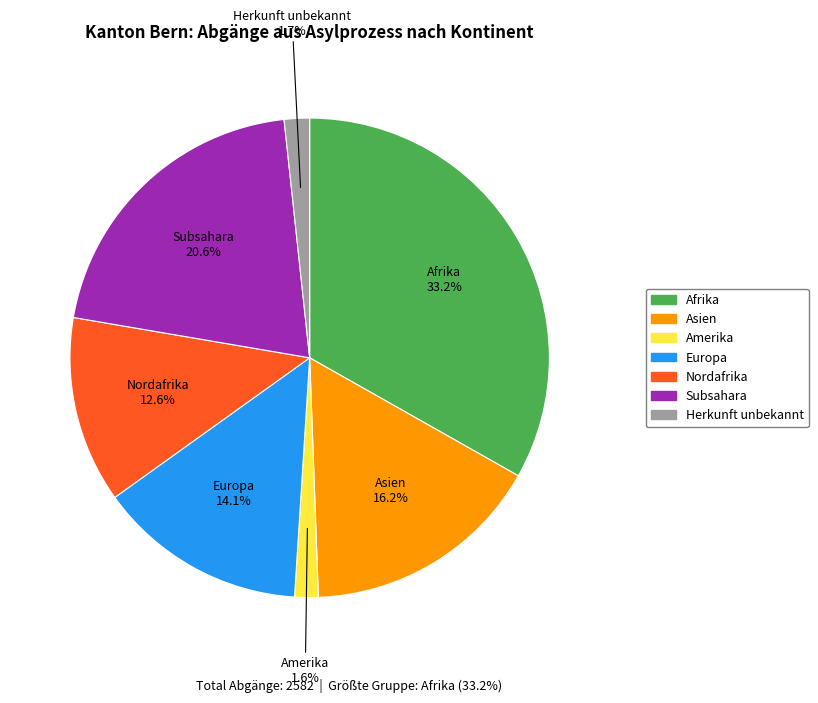

Is there any slice that represents more than half of the pie?

No